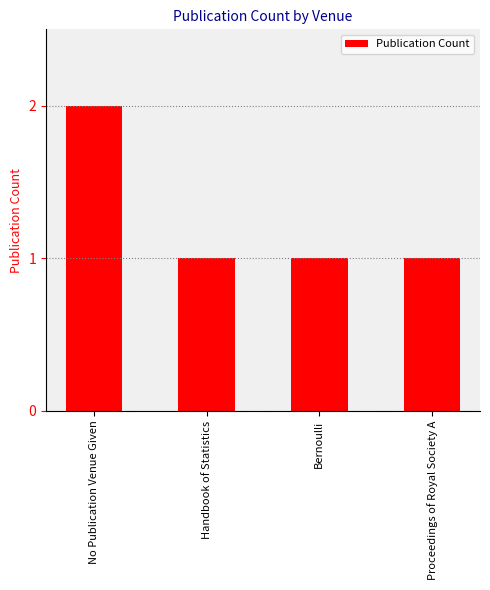

How many distinct data groups are displayed?

1